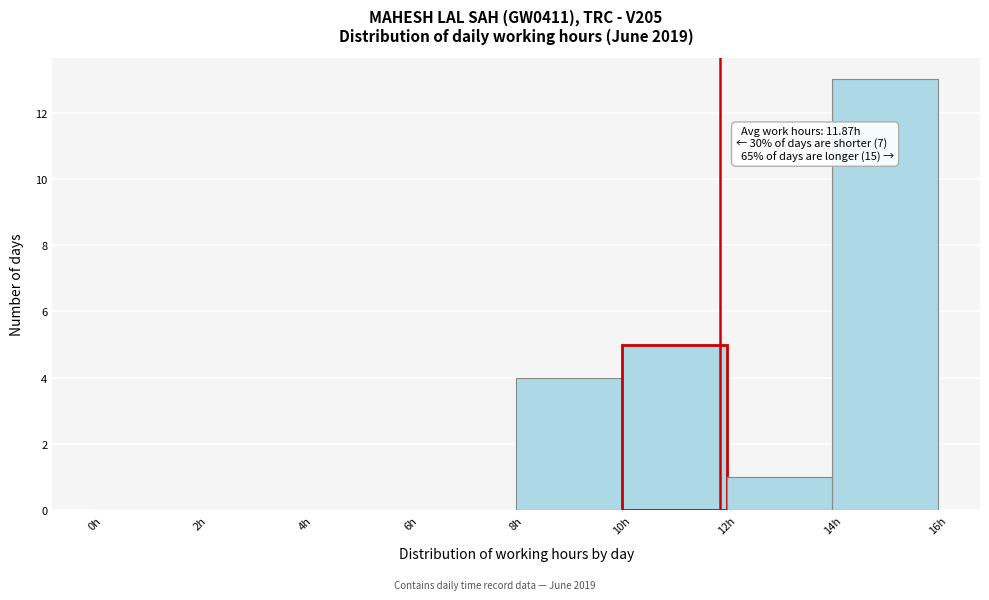

Which range on the x-axis has the tallest bar?

14 to 16